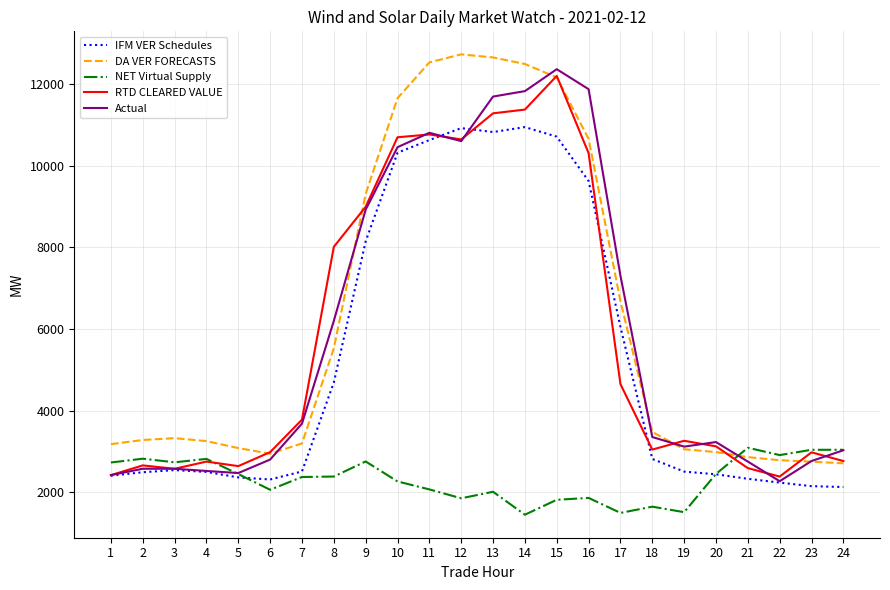

What is the total value across all series at 15?

49276.1